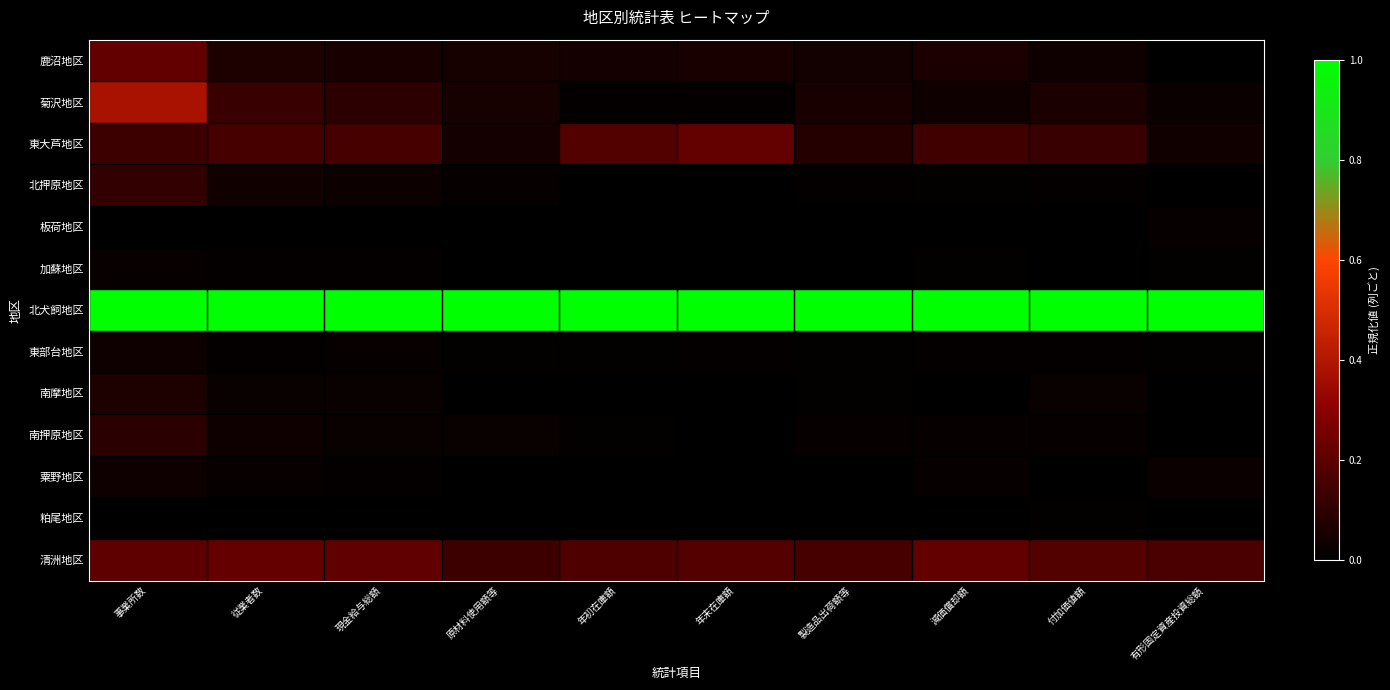

Which series has the largest total across all categories?

北犬飼地区